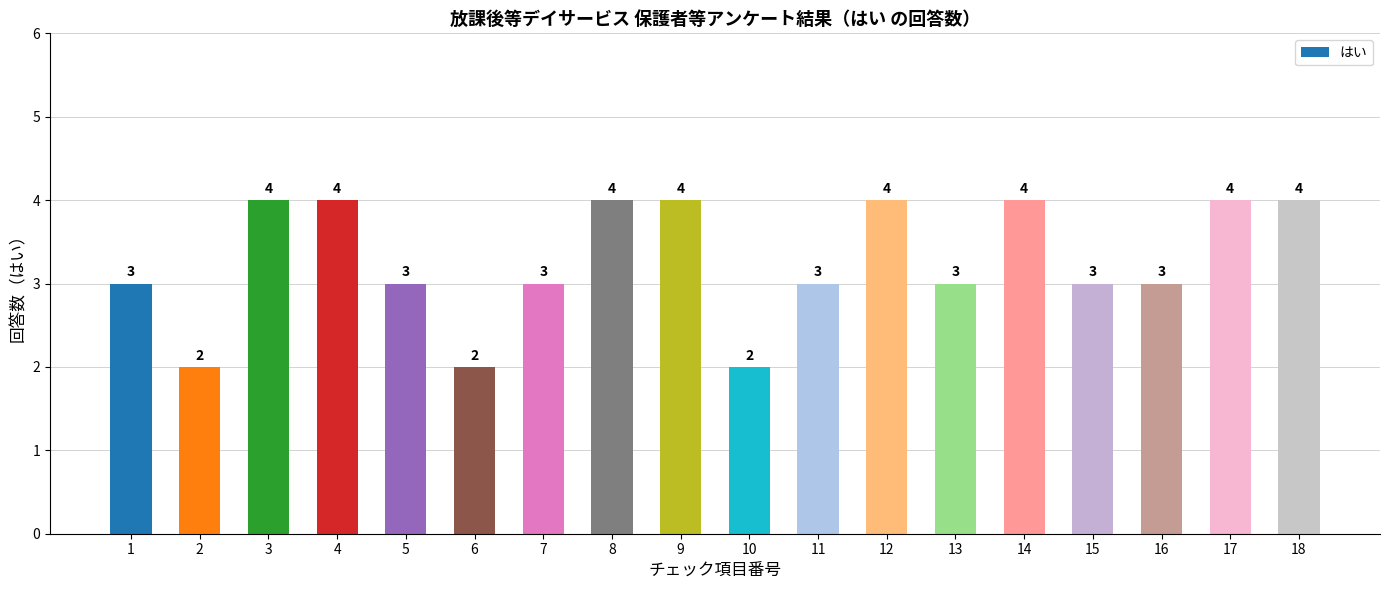

Between 14 and 15, which is larger?

14